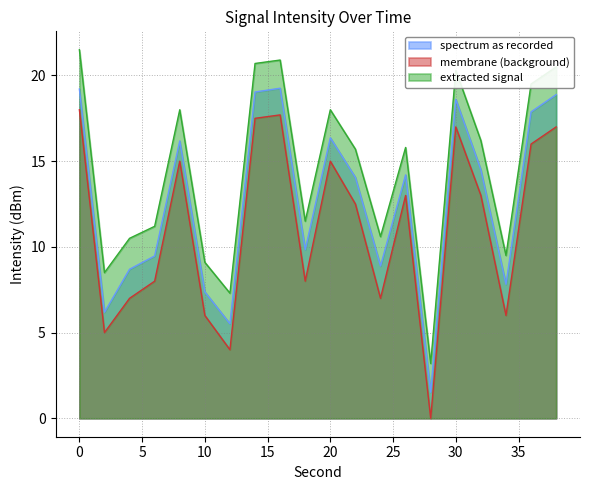

Reading right to left, transcribe all the data shown in this chart.

spectrum as recorded: 38=18.9	36=17.9	34=7.8	32=14.5	30=18.6	28=1.5	26=14.2	24=8.9	22=14.0	20=16.4	18=9.8	16=19.3	14=19.0	12=5.5	10=7.4	8=16.2	6=9.5	4=8.7	2=6.2	0=19.2
membrane (background): 38=17.0	36=16.0	34=6.0	32=13.0	30=17.0	28=0.0	26=13.0	24=7.0	22=12.5	20=15.0	18=8.0	16=17.7	14=17.5	12=4.0	10=6.0	8=15.0	6=8.0	4=7.0	2=5.0	0=18.0
extracted signal: 38=20.5	36=19.5	34=9.5	32=16.2	30=20.3	28=3.2	26=15.8	24=10.6	22=15.7	20=18.0	18=11.5	16=20.9	14=20.7	12=7.3	10=9.1	8=18.0	6=11.2	4=10.5	2=8.5	0=21.5